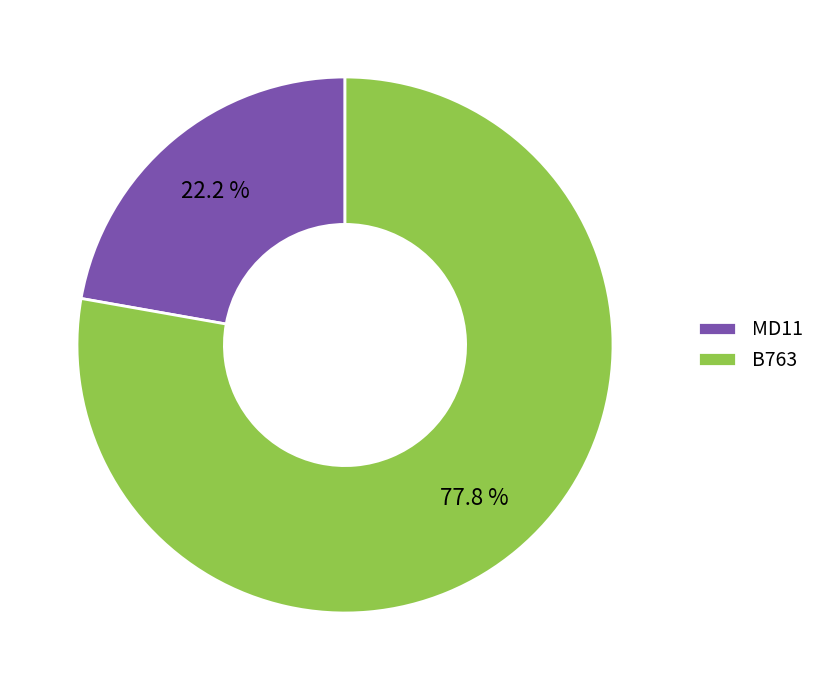

What percentage is the MD11 slice, to the nearest percent?

22%